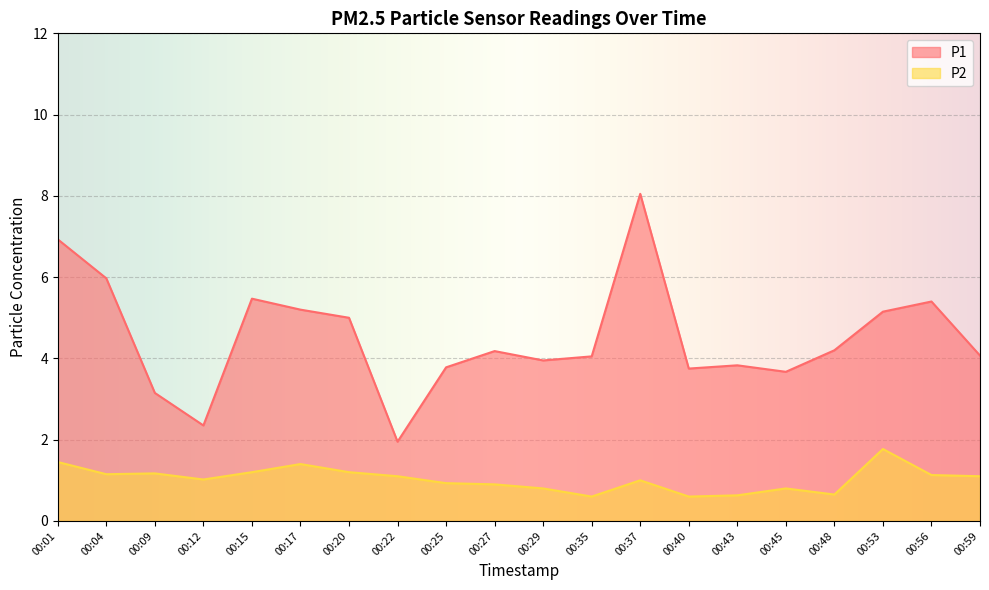

What is the greatest value displayed?

8.1